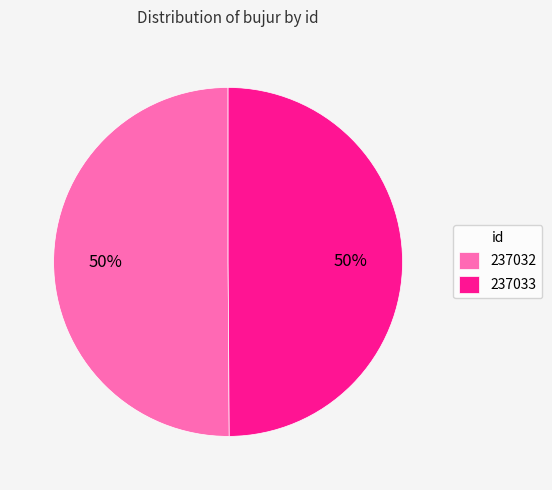

To the nearest percent, what percentage of the pie is 237032?

50%